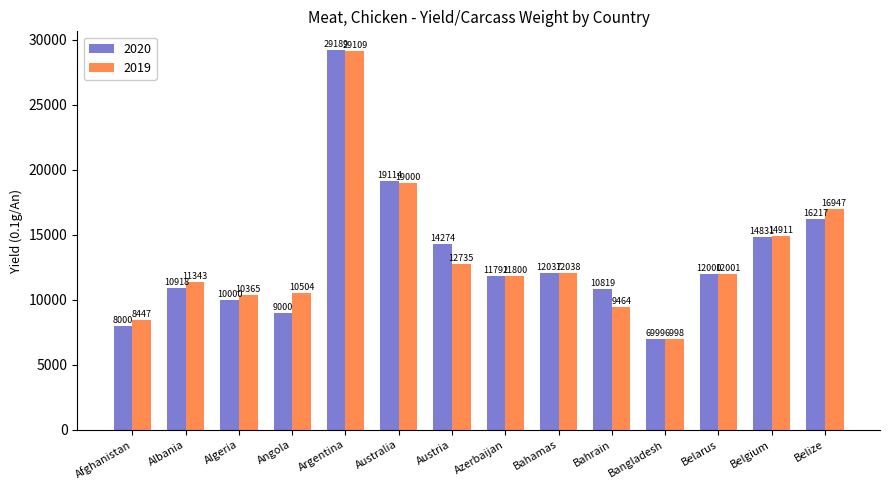

How many bars are there in total?

28